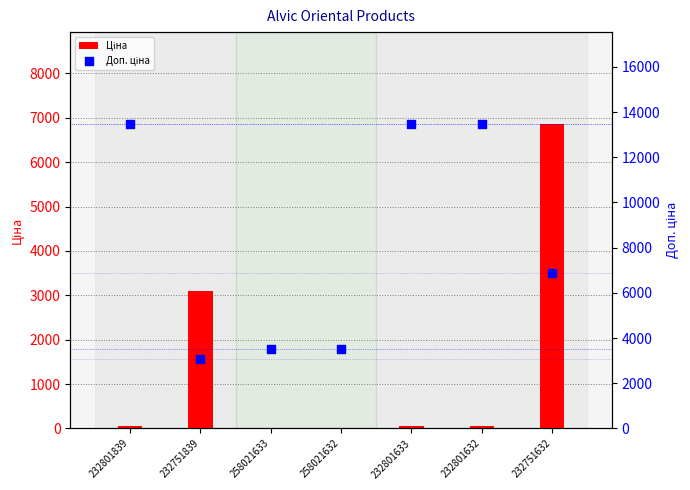

Is the value of Ціна at 232751632 greater than the value of Доп. ціна at 258021633?

Yes